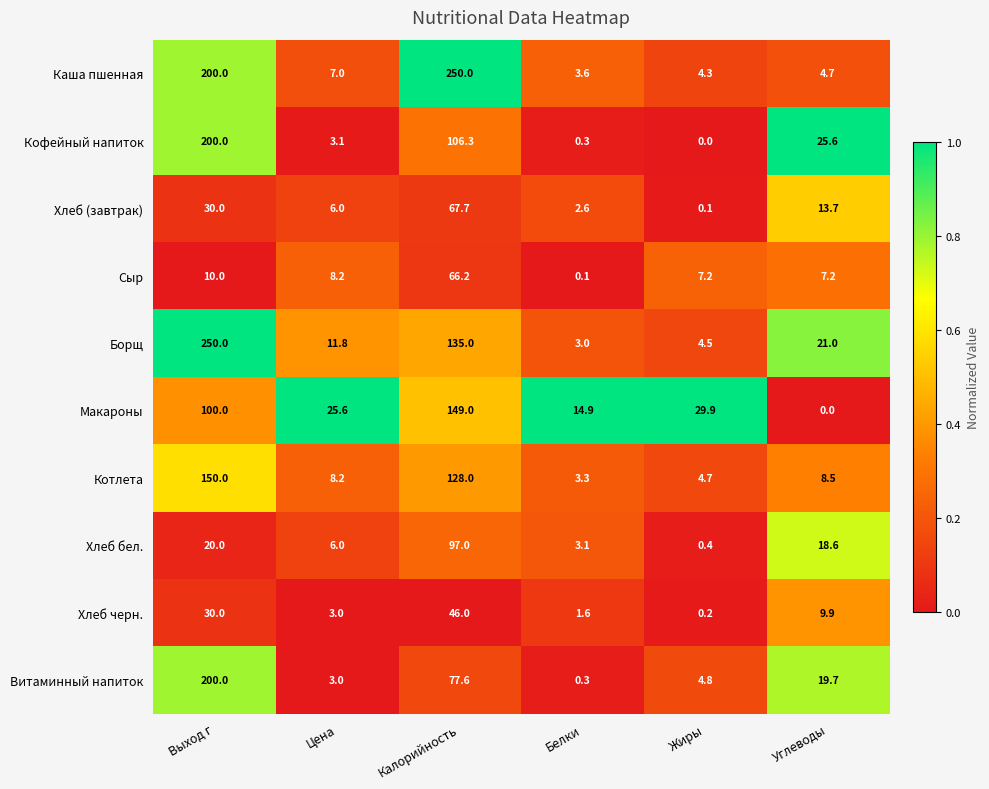

At how many categories does at least one series exceed 0?

6